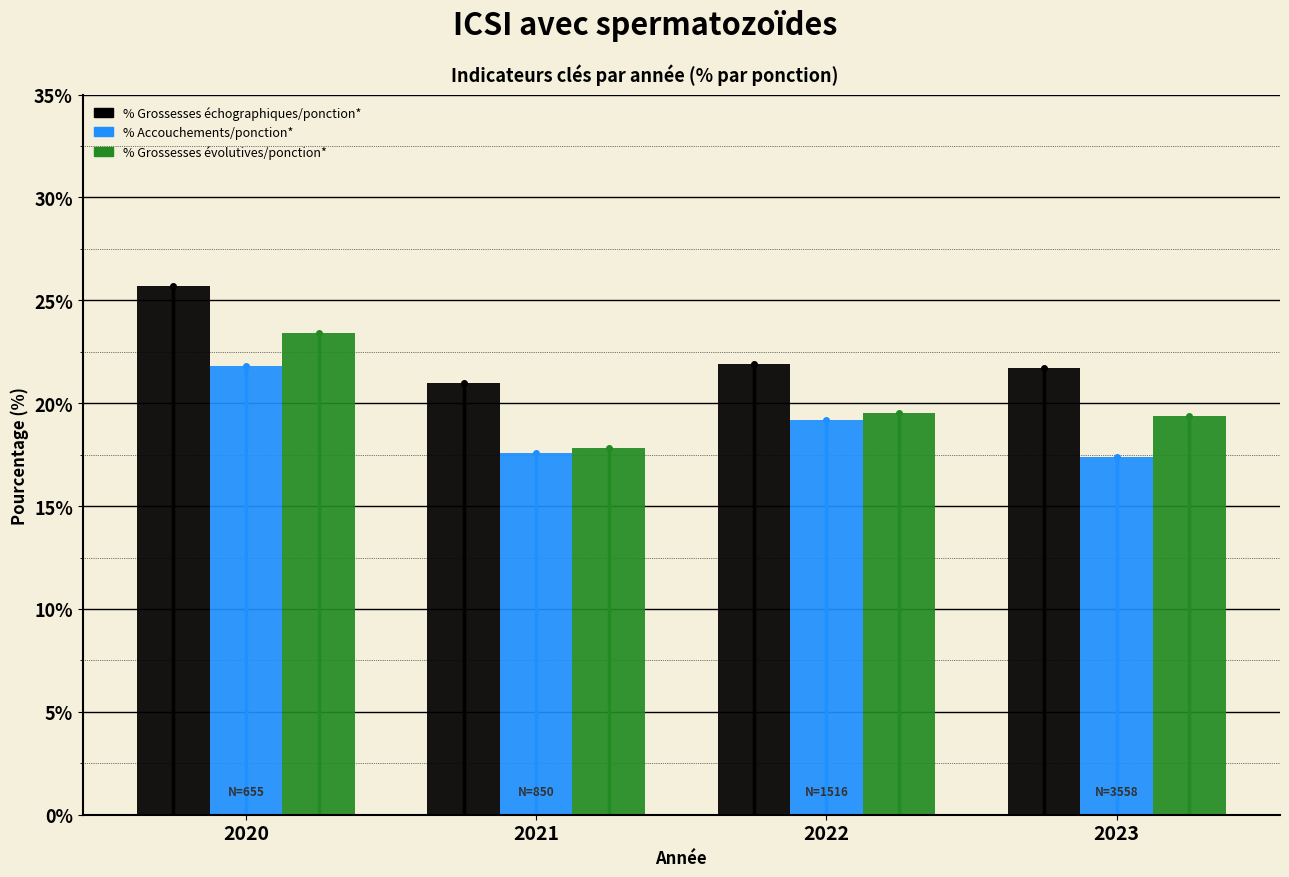

What is the approximate value of % Accouchements/ponction* at 2022?

19.2